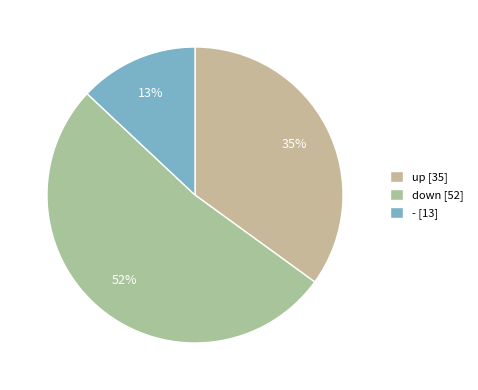

What percentage is the - slice, to the nearest percent?

13%